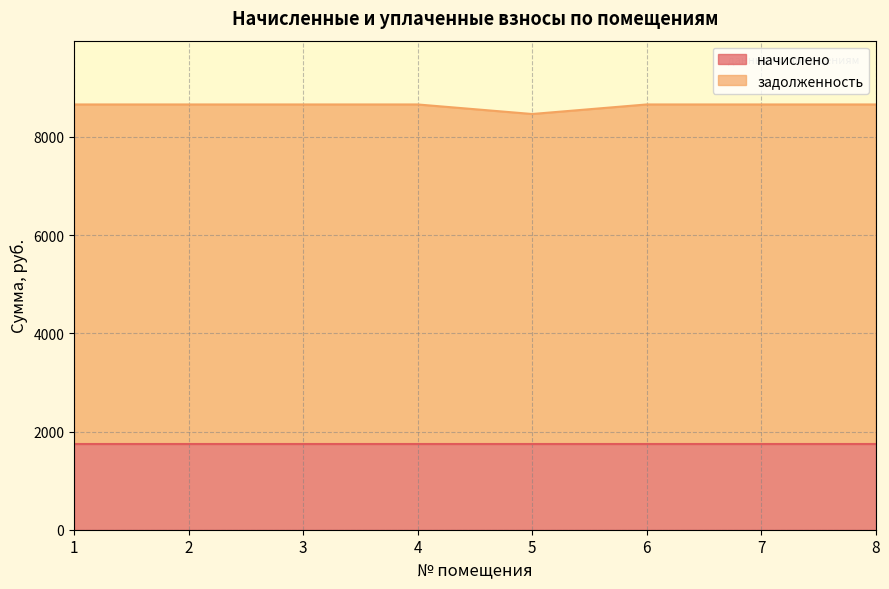

Rank the categories by value from lowest to highest.

5, 1, 2, 3, 4, 6, 7, 8